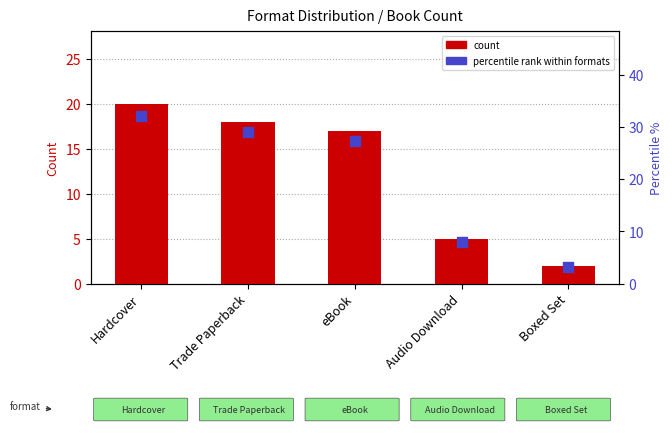

At how many categories does at least one series exceed 4?

4